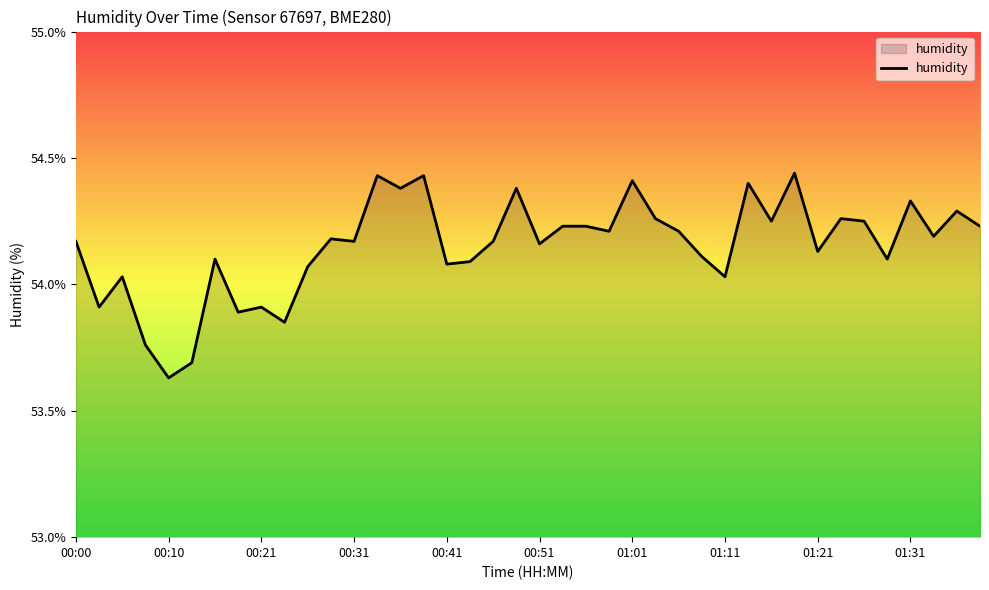

What is the difference between the maximum and minimum values?

0.8